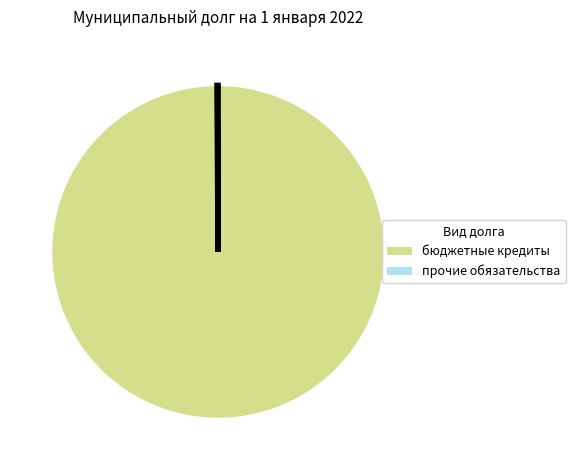

Does any single category account for the majority?

Yes